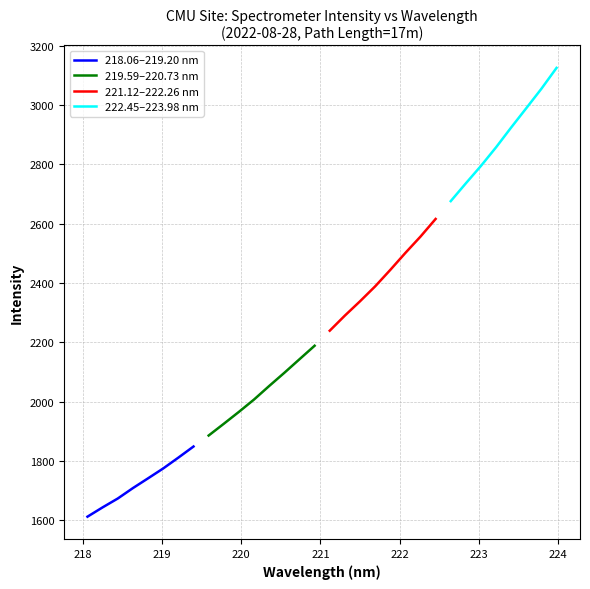

What is the highest value of the 219.59–220.73 nm series?

2188.2